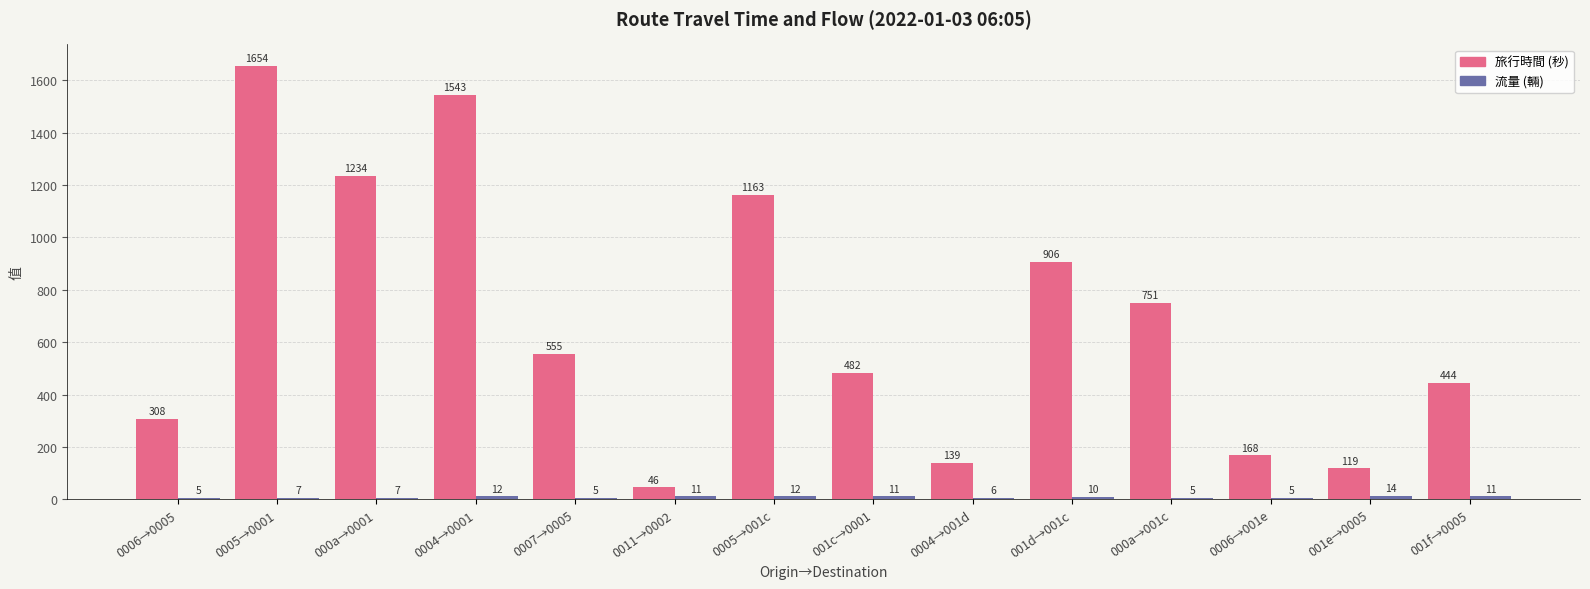

Are the bars horizontal?

No